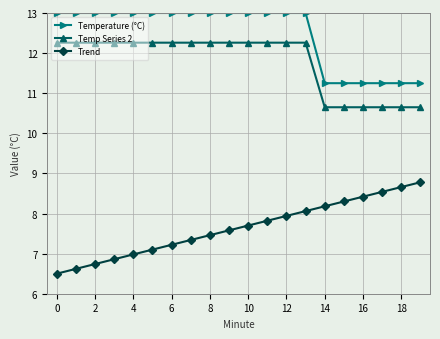

At how many categories does at least one series exceed 8?

20